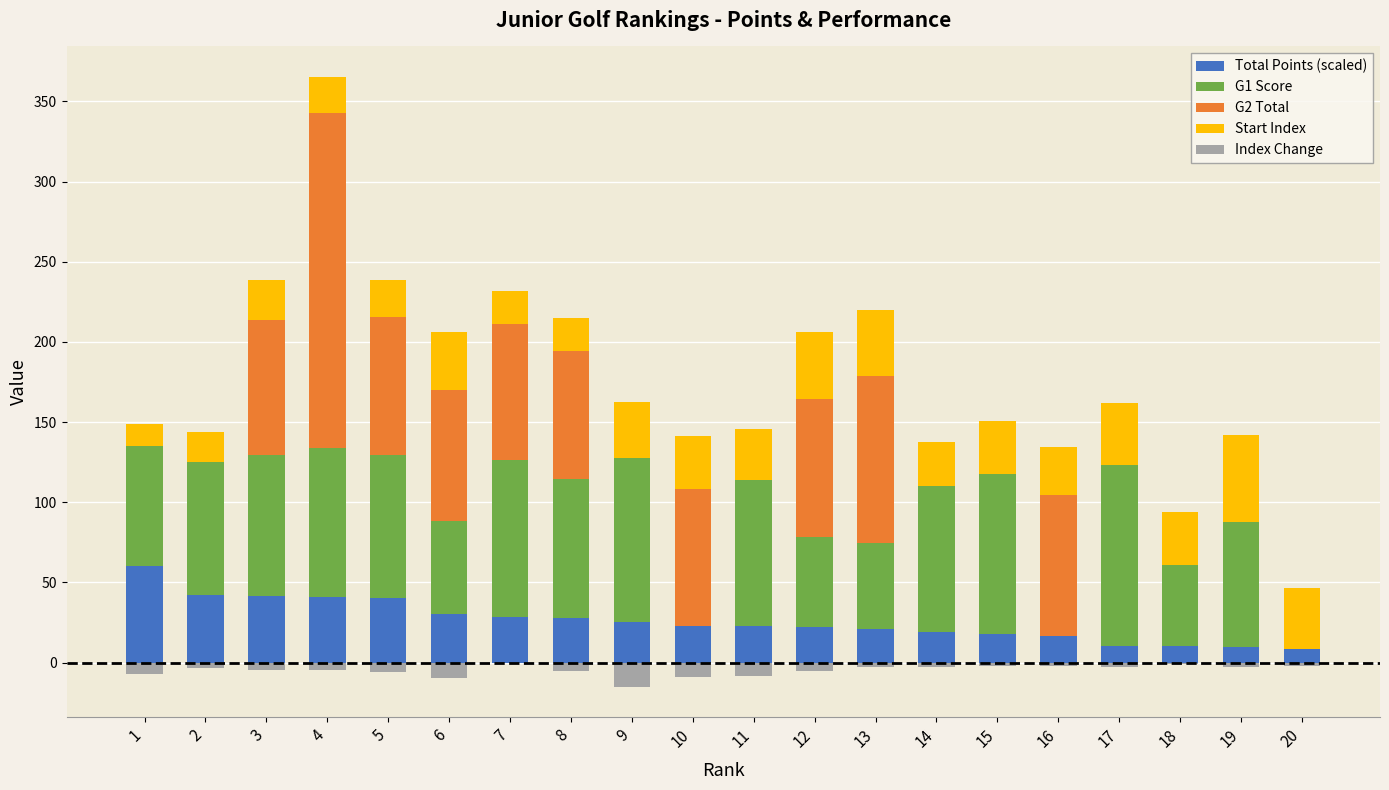

Is the value of Start Index at 17 greater than the value of G1 Score at 9?

No